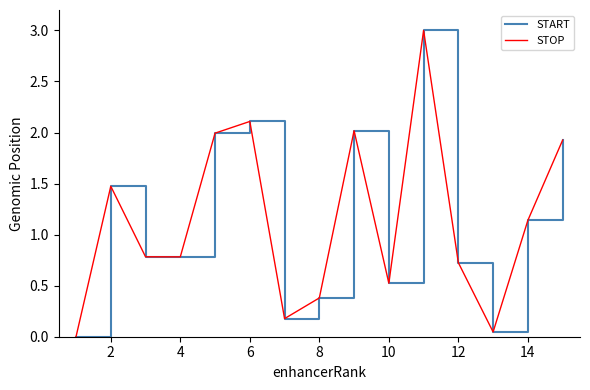

Which series has the widest spread of values?

START